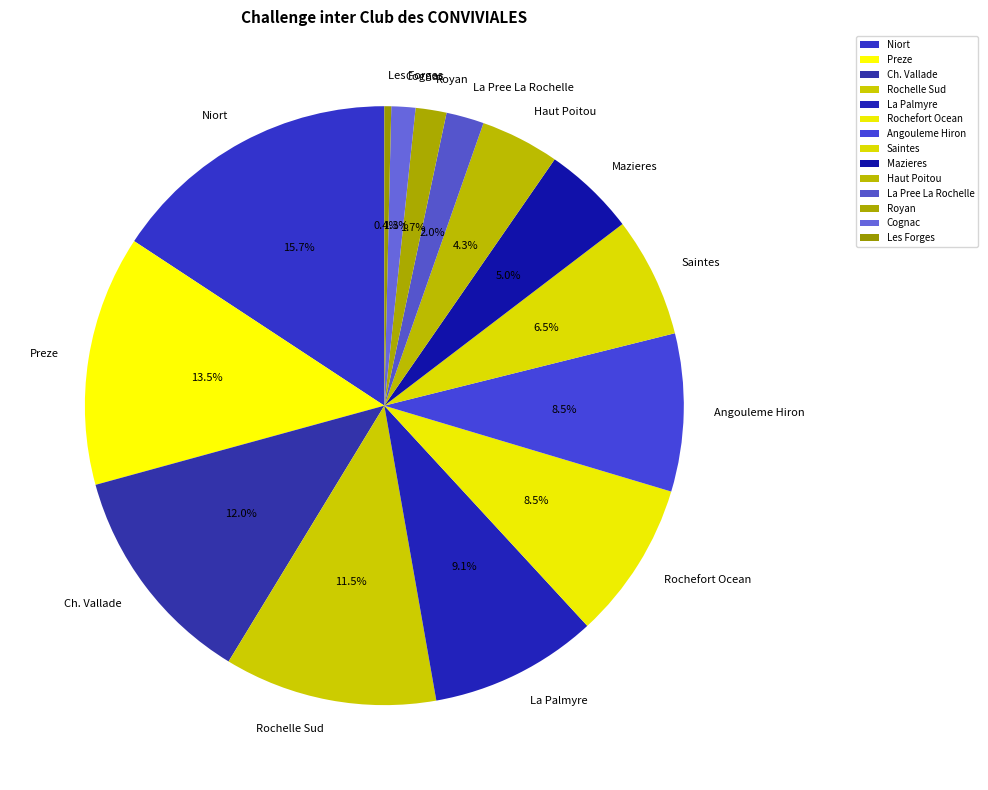

Is there a majority slice in this chart?

No